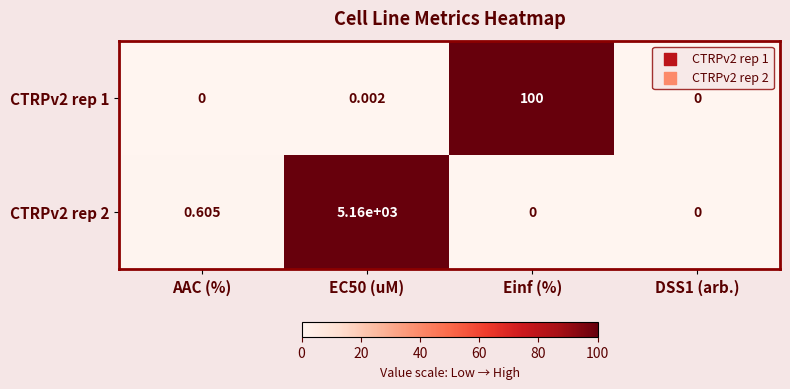

At which label is CTRPv2 rep 2 closest to 2580?

AAC (%)